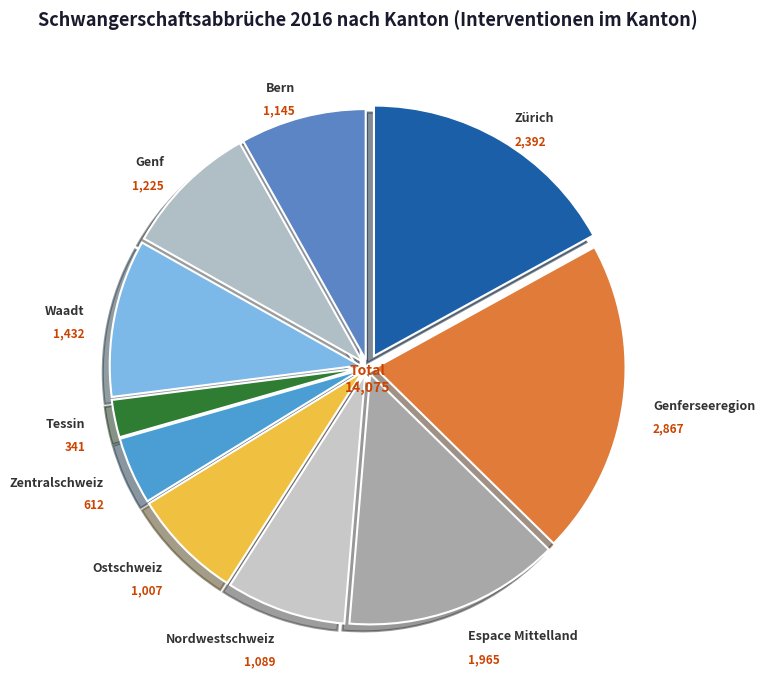

Is the sum of Zürich and Nordwestschweiz greater than half?

No